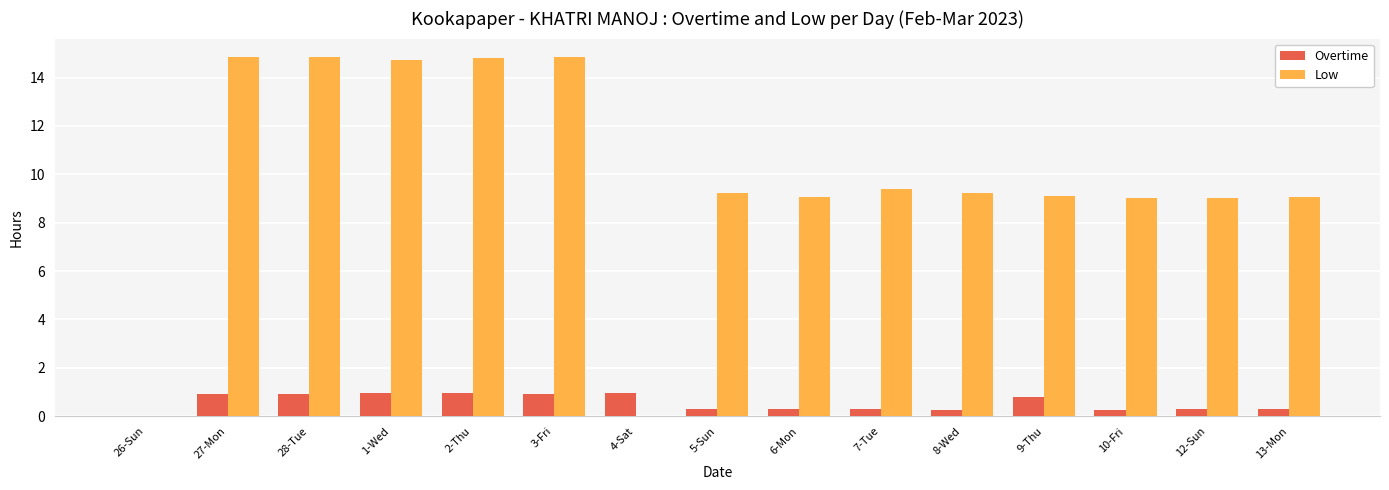

Is it true that Overtime equals 0.9 at 2-Thu?

True